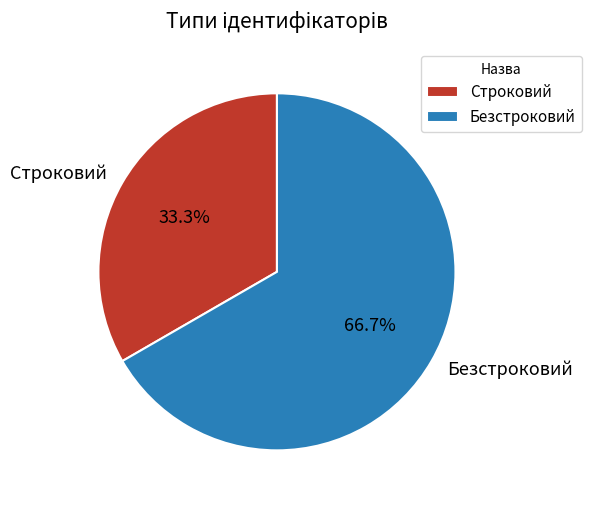

How many segments does this pie chart have?

2